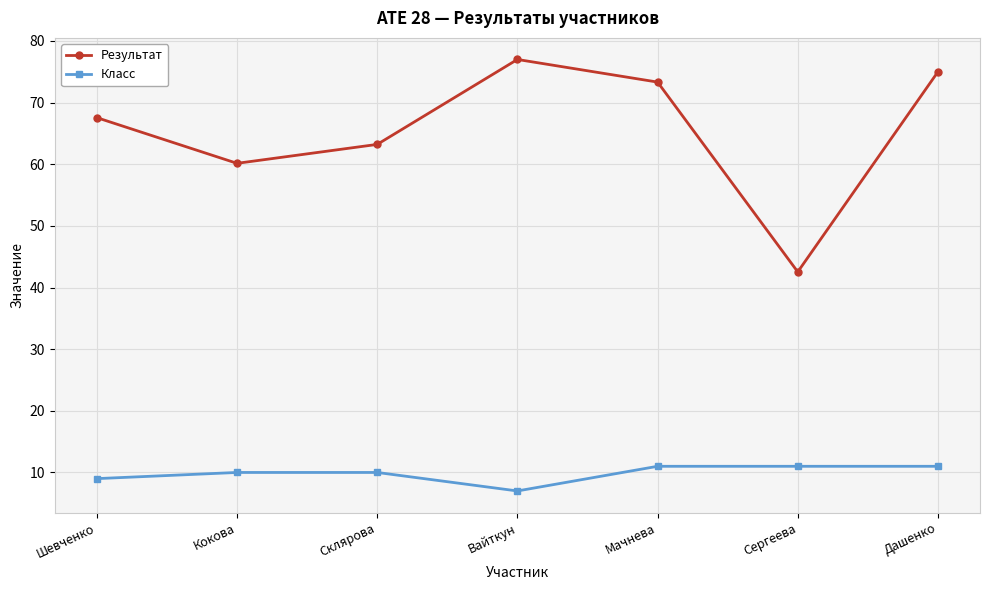

Which series has the largest range (max minus min)?

Результат